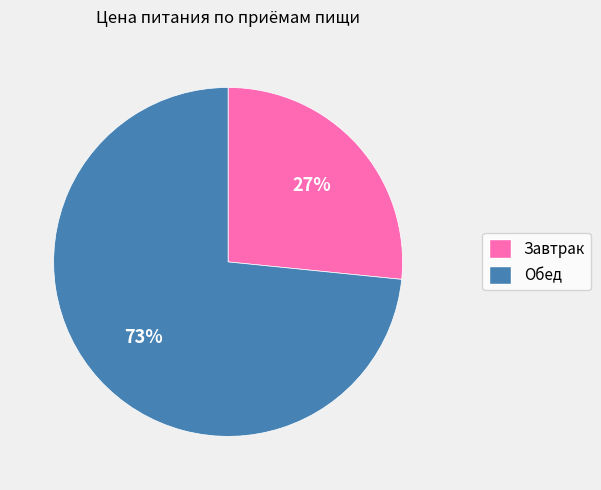

To the nearest percent, what portion does Завтрак represent?

27%